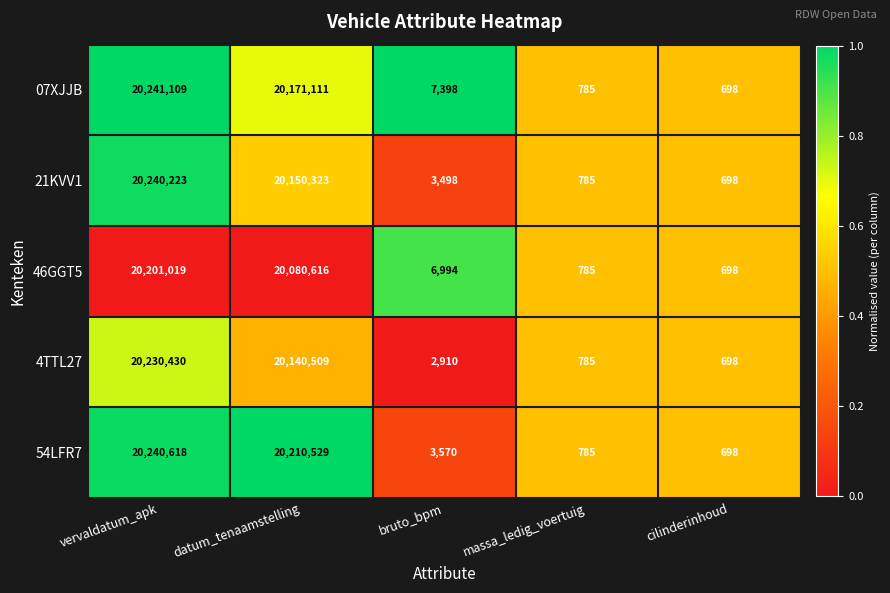

Count the number of data series in this chart.

5